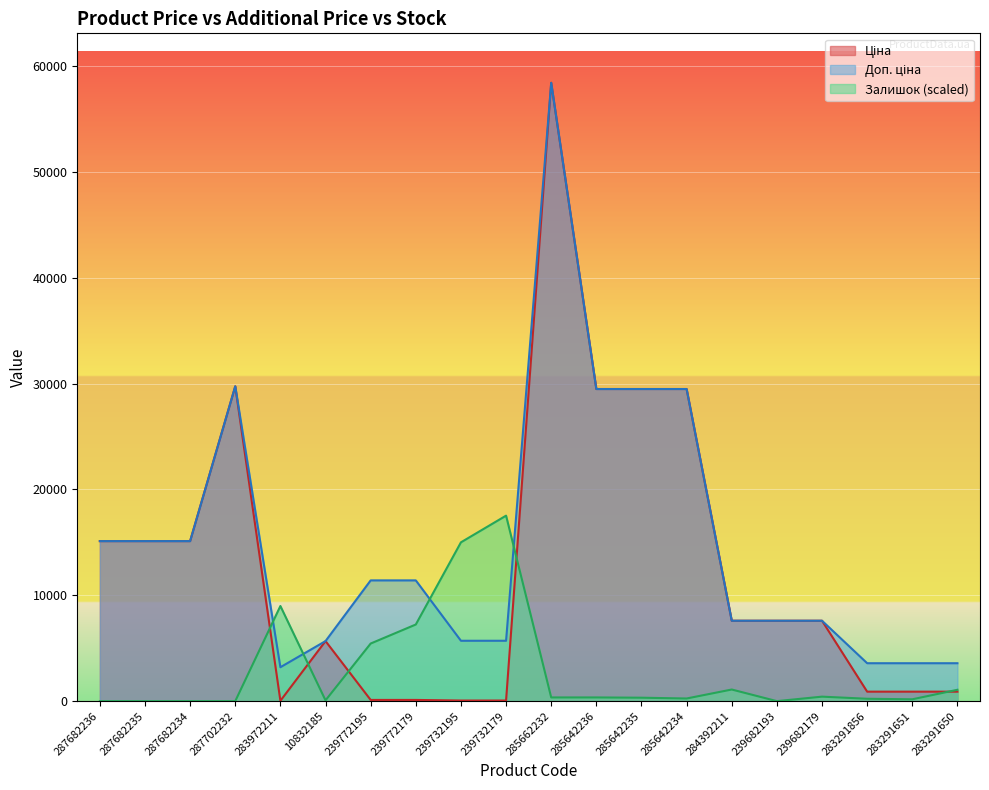

What is the approximate value of Залишок at 239732179?

17528.0